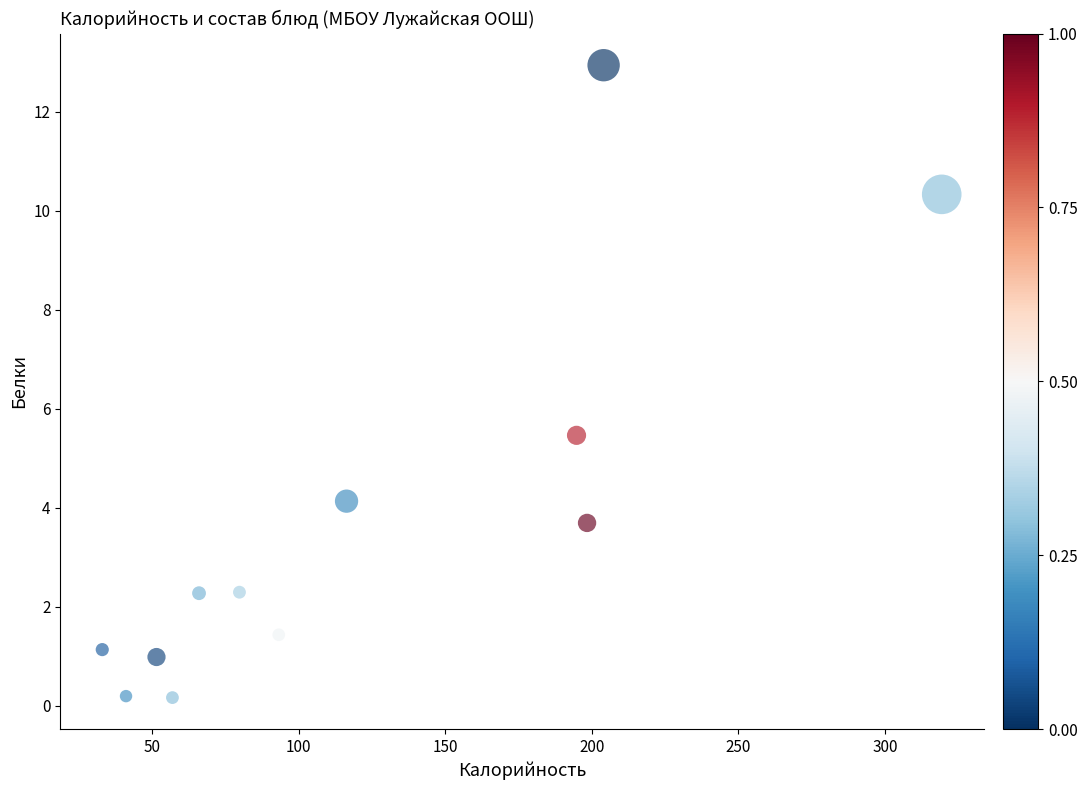

What Y value in the scatter plot is closest to 6?

5.5